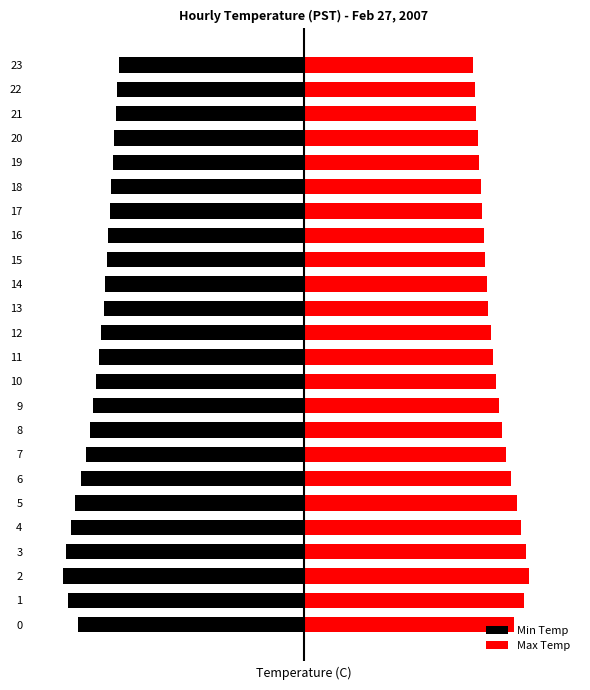

Reading left to right, extract all data points from this chart.

Min Temp: -1.5	-1.6	-1.6	-1.6	-1.6	-1.5	-1.5	-1.4	-1.4	-1.4	-1.4	-1.4	-1.4	-1.3	-1.3	-1.3	-1.3	-1.3	-1.3	-1.3	-1.3	-1.2	-1.2	-1.2
Max Temp: 1.4	1.5	1.5	1.5	1.4	1.4	1.4	1.4	1.3	1.3	1.3	1.3	1.2	1.2	1.2	1.2	1.2	1.2	1.2	1.2	1.2	1.1	1.1	1.1